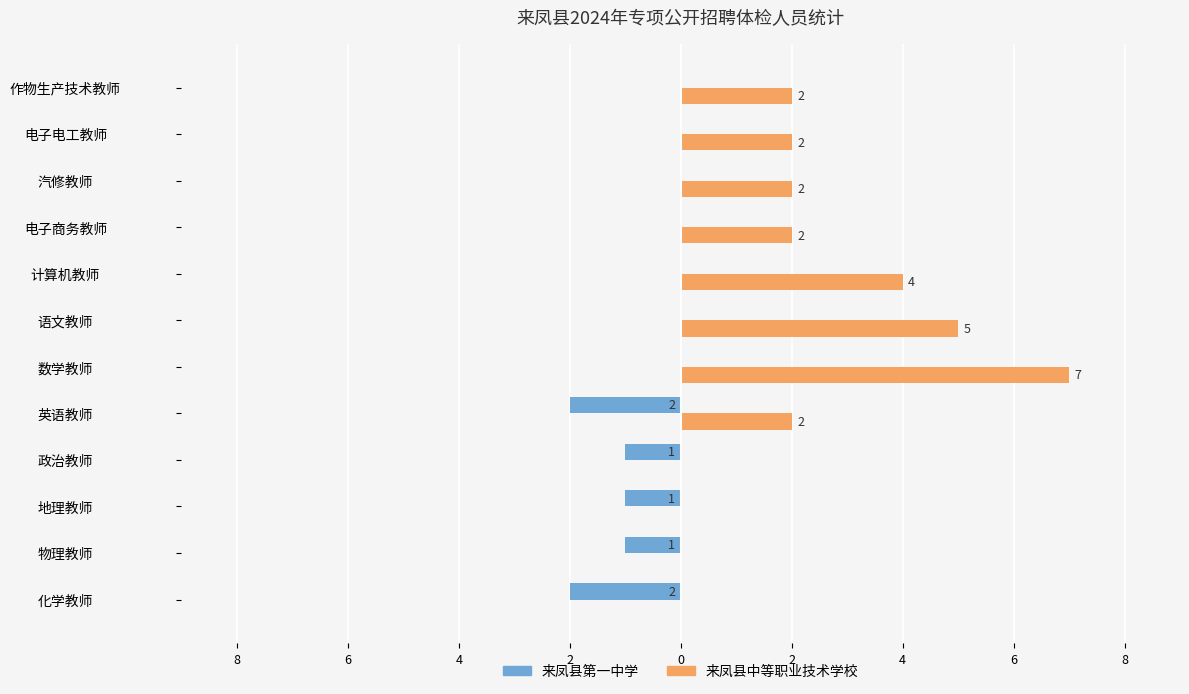

List the series in order of their peak value, lowest first.

来凤县第一中学, 来凤县中等职业技术学校